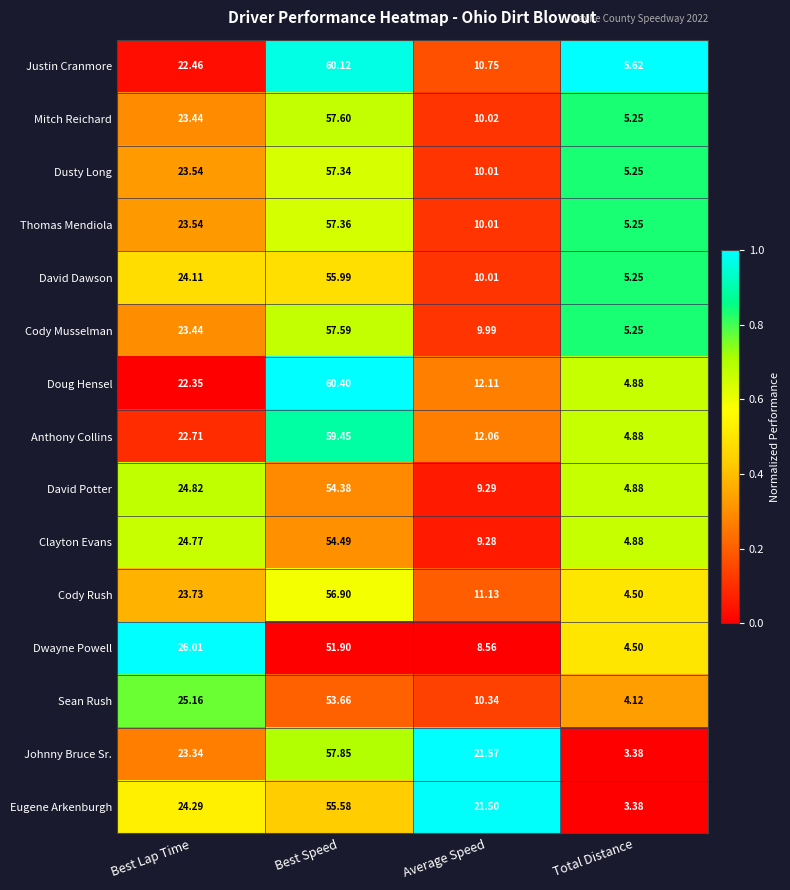

Which series has the largest range (max minus min)?

Doug Hensel